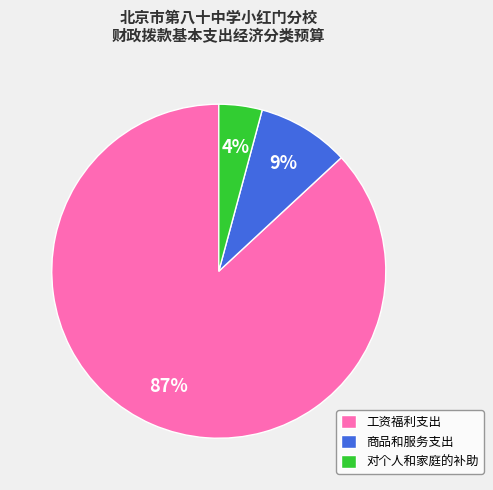

To the nearest percent, what percentage of the pie is 对个人和家庭的补助?

4%